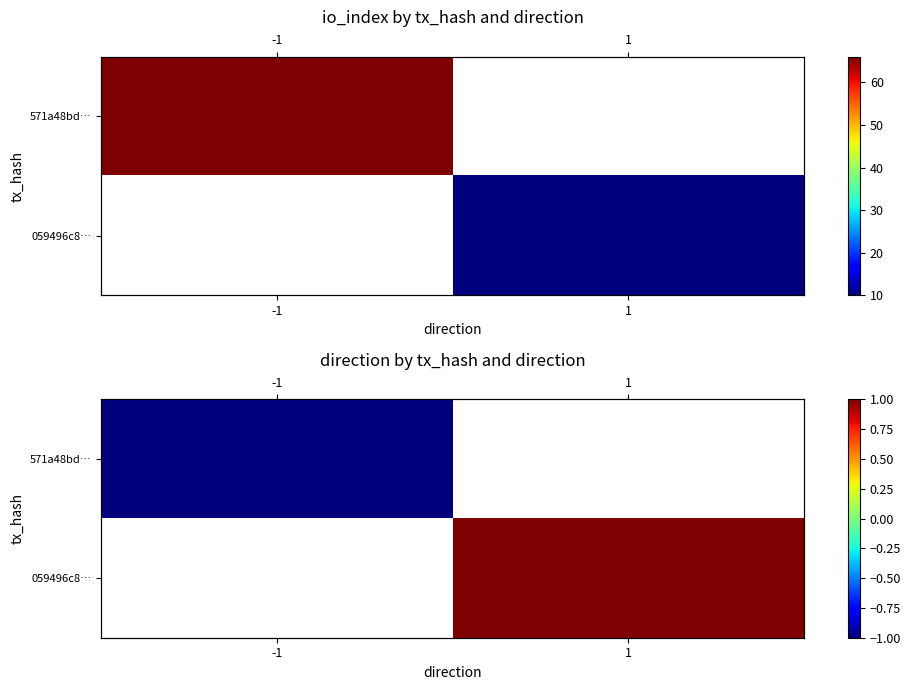

What value does the 571a48bd… series have at -1?

-1.0